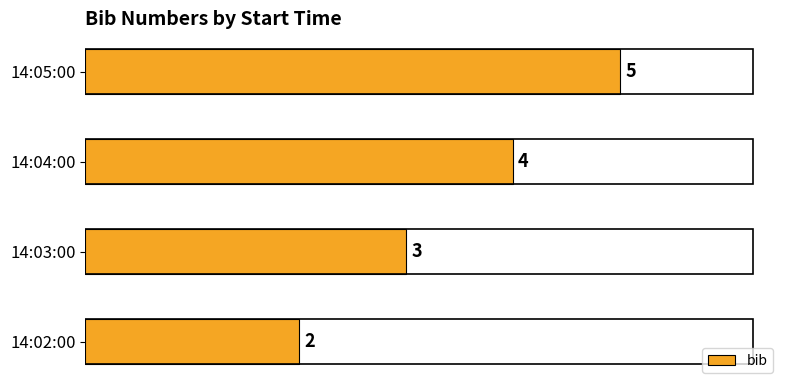

The value at 14:04:00 is 4. True or false?

True